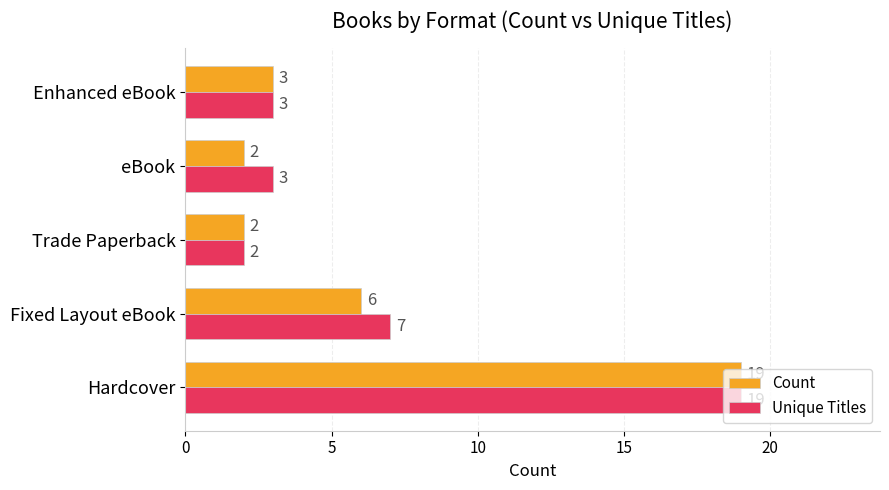

How many categories are shown in the chart?

5